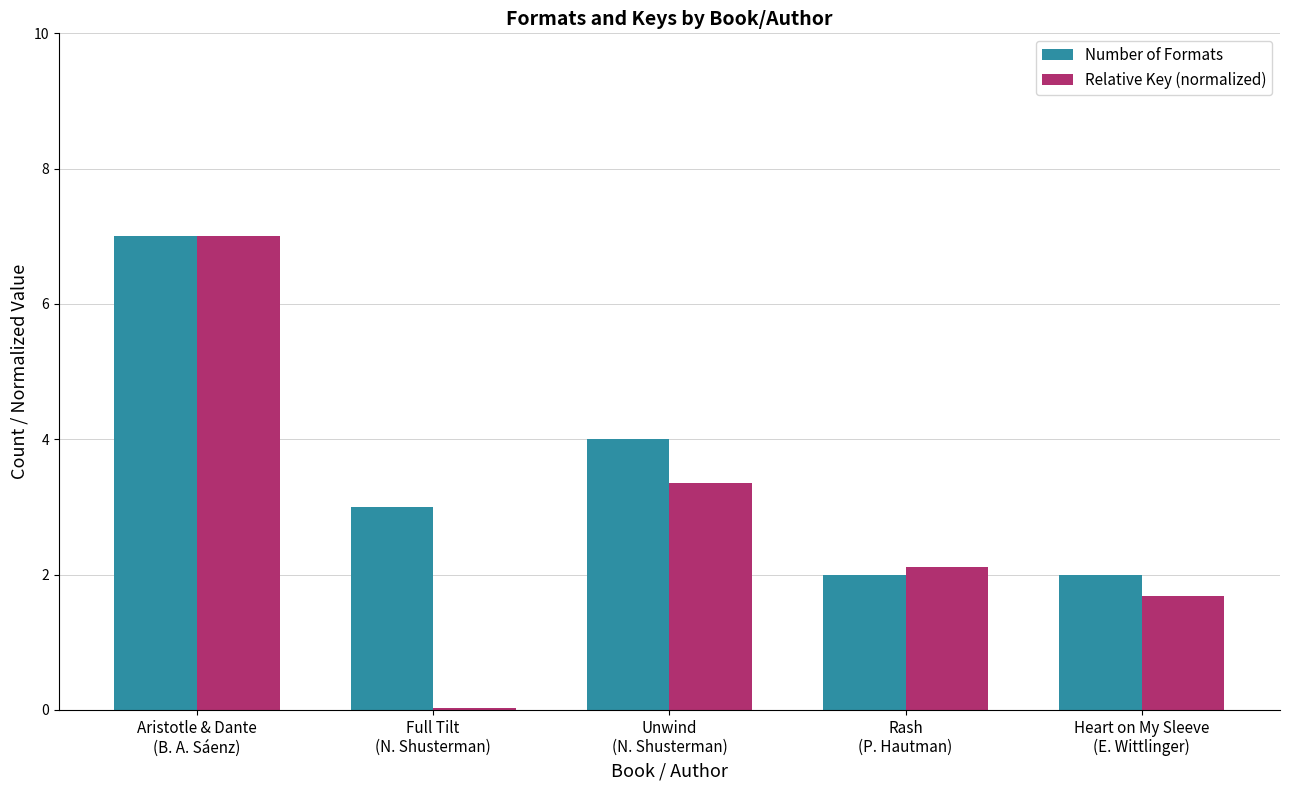

How many series are shown in this chart?

2